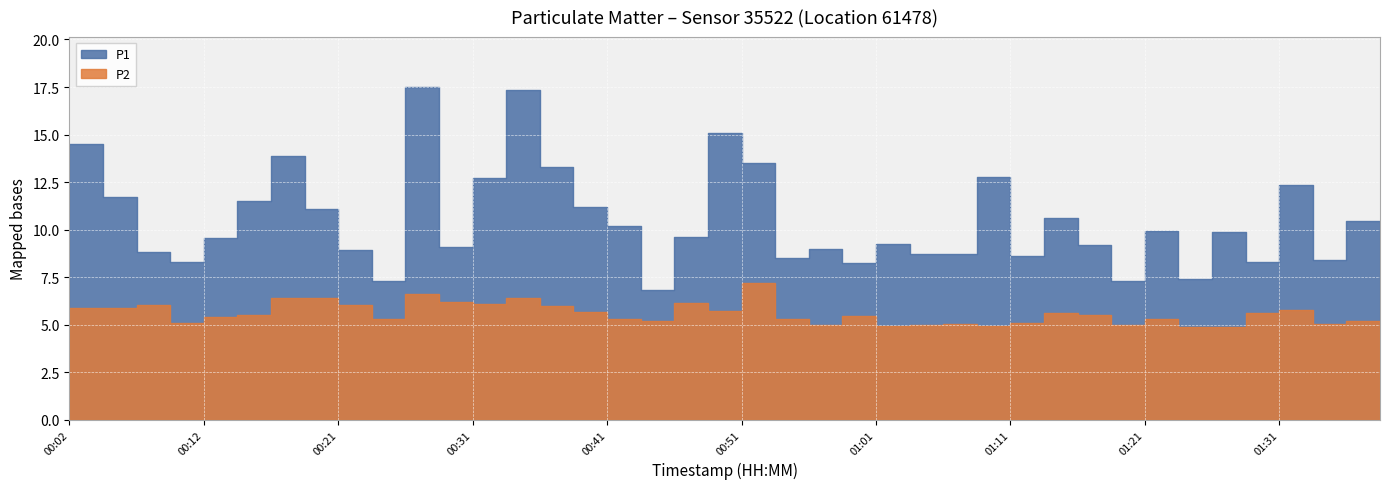

Rank the series at 00:51 from highest to lowest value.

P1, P2